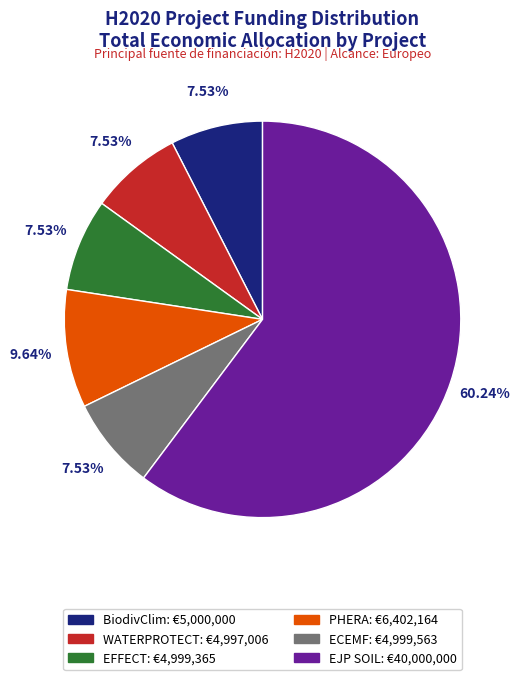

Count the number of slices in the pie.

6